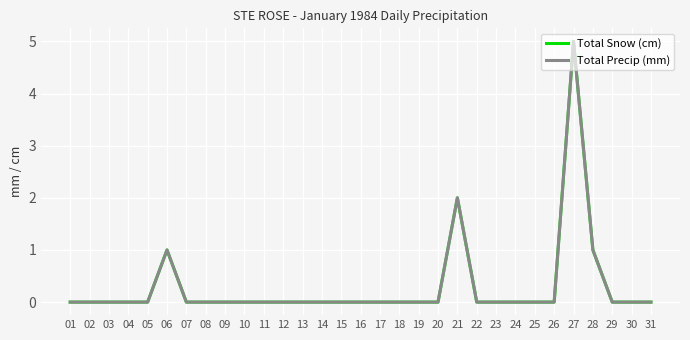

Does the chart display data point markers on the line(s)?

No